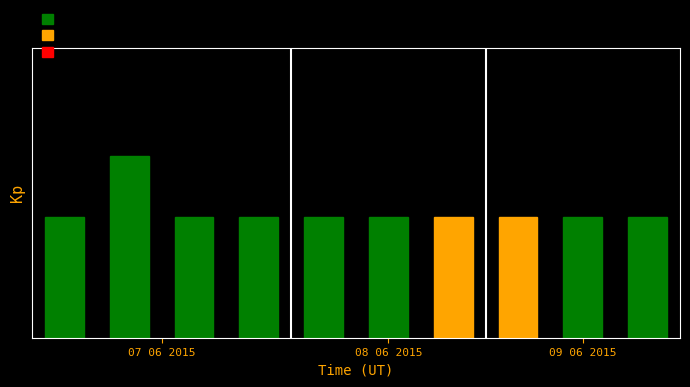

How many values are between 2 and 3?

10